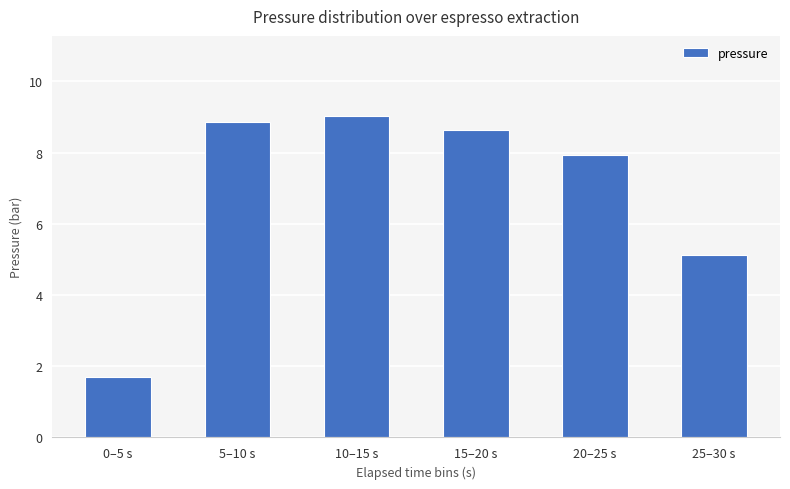

At which label is the value closest to 5?

25–30 s